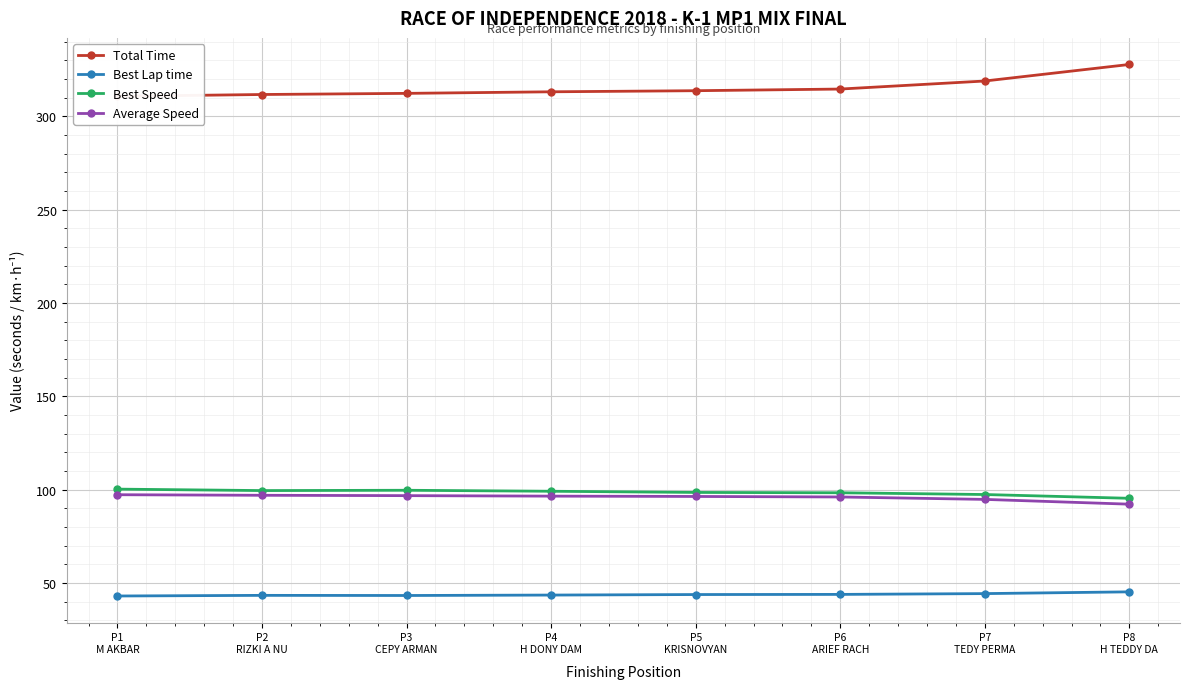

What is the label of the 5th point from the left?

P5
KRISNOVYAN